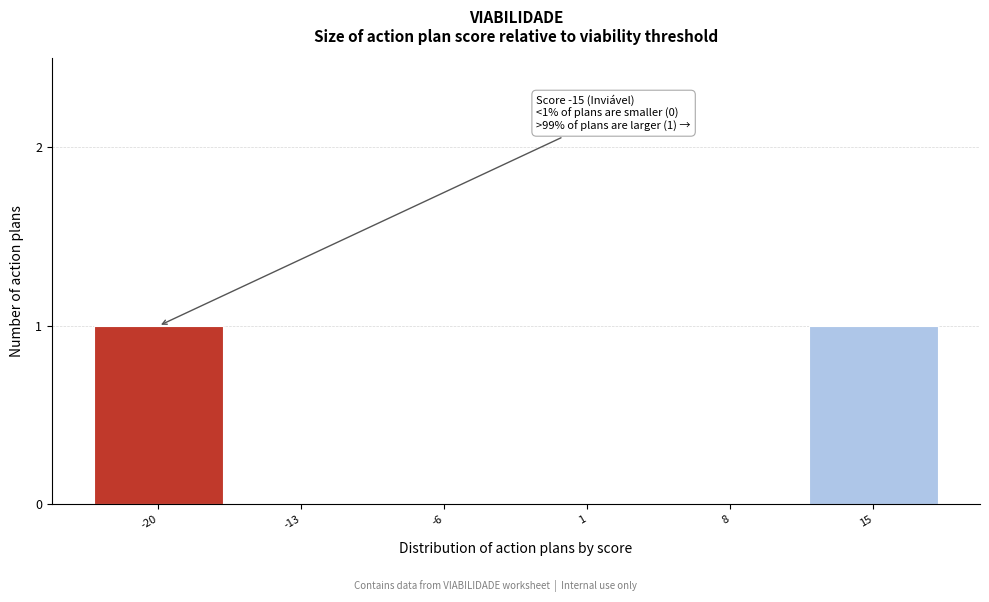

Reading right to left, extract all data points from this chart.

15=1	8=0	1=0	-6=0	-13=0	-20=1